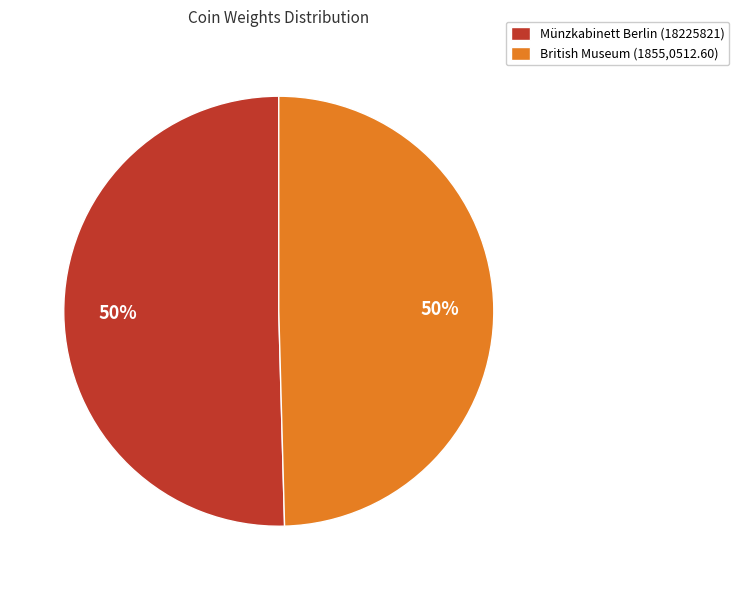

Do Münzkabinett Berlin (18225821) and British Museum (1855,0512.60) together represent more than half of the pie?

Yes